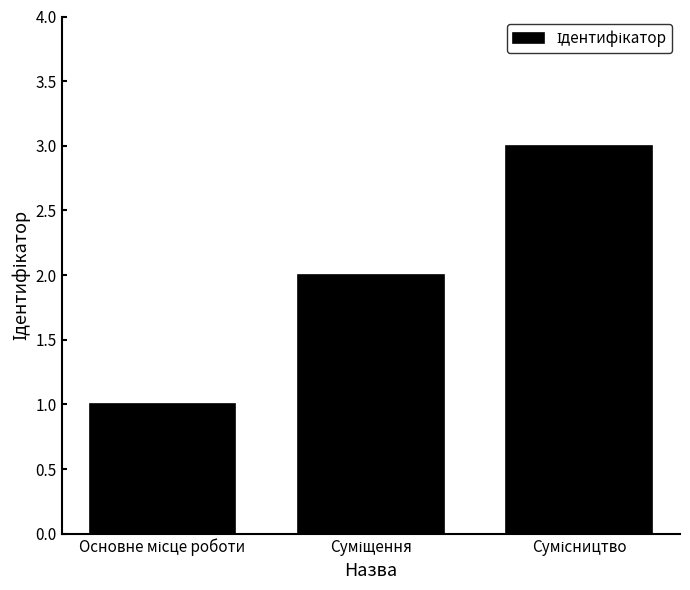

What is the sum of all values?

6